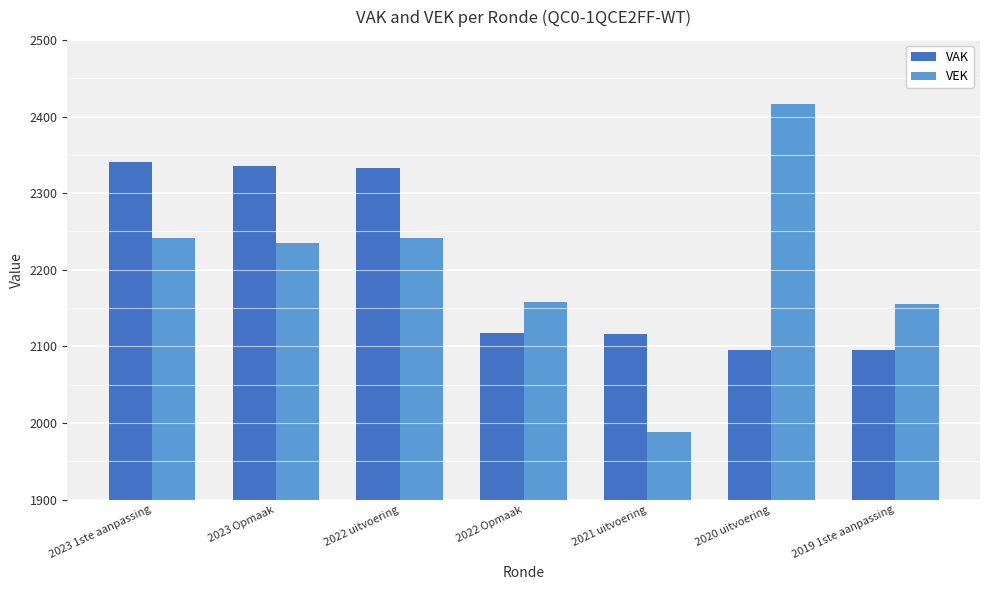

How many data points does each series have?

7